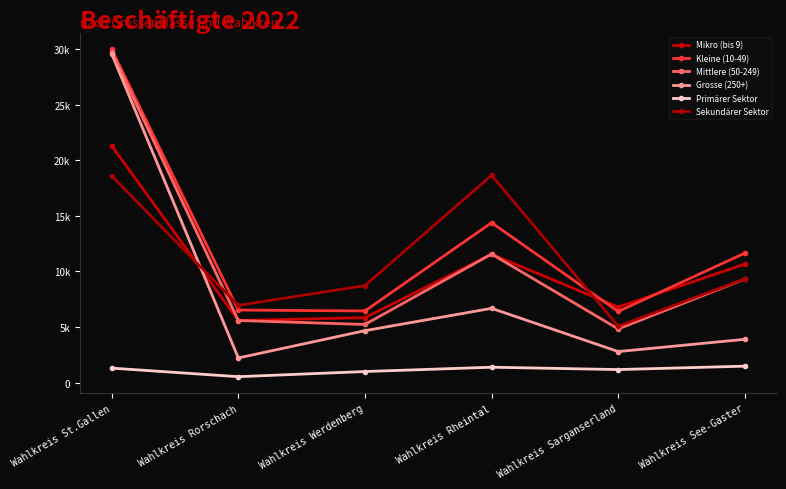

What is the label of the 5th point from the right?

Wahlkreis Rorschach